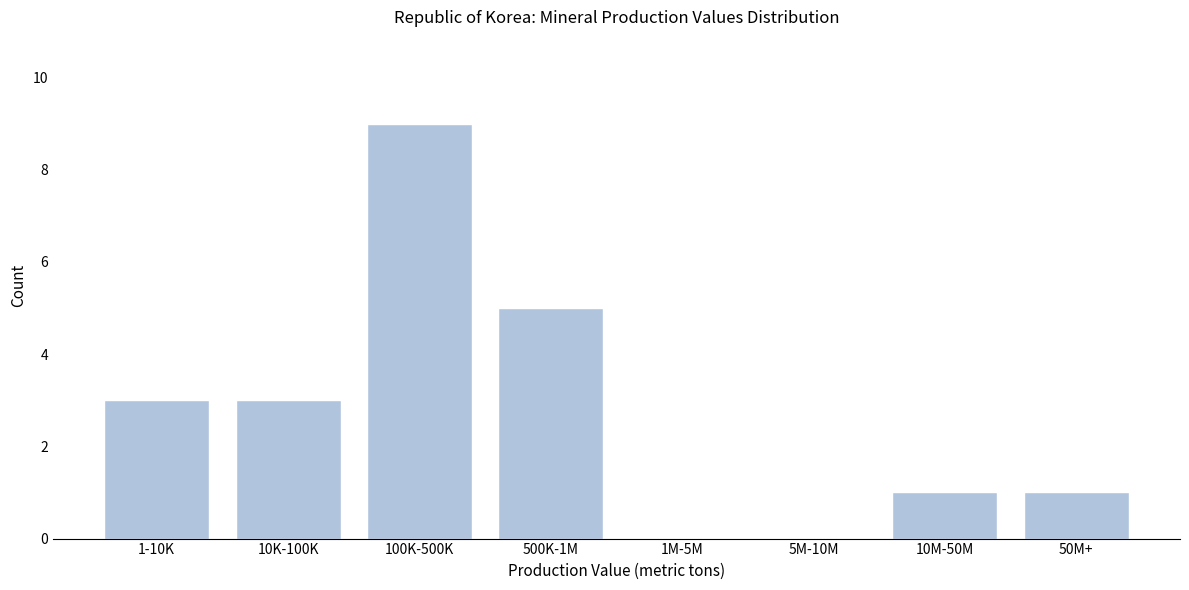

Reading left to right, list all the values displayed in this chart.

1-10K=3	10K-100K=3	100K-500K=9	500K-1M=5	1M-5M=0	5M-10M=0	10M-50M=1	50M+=1